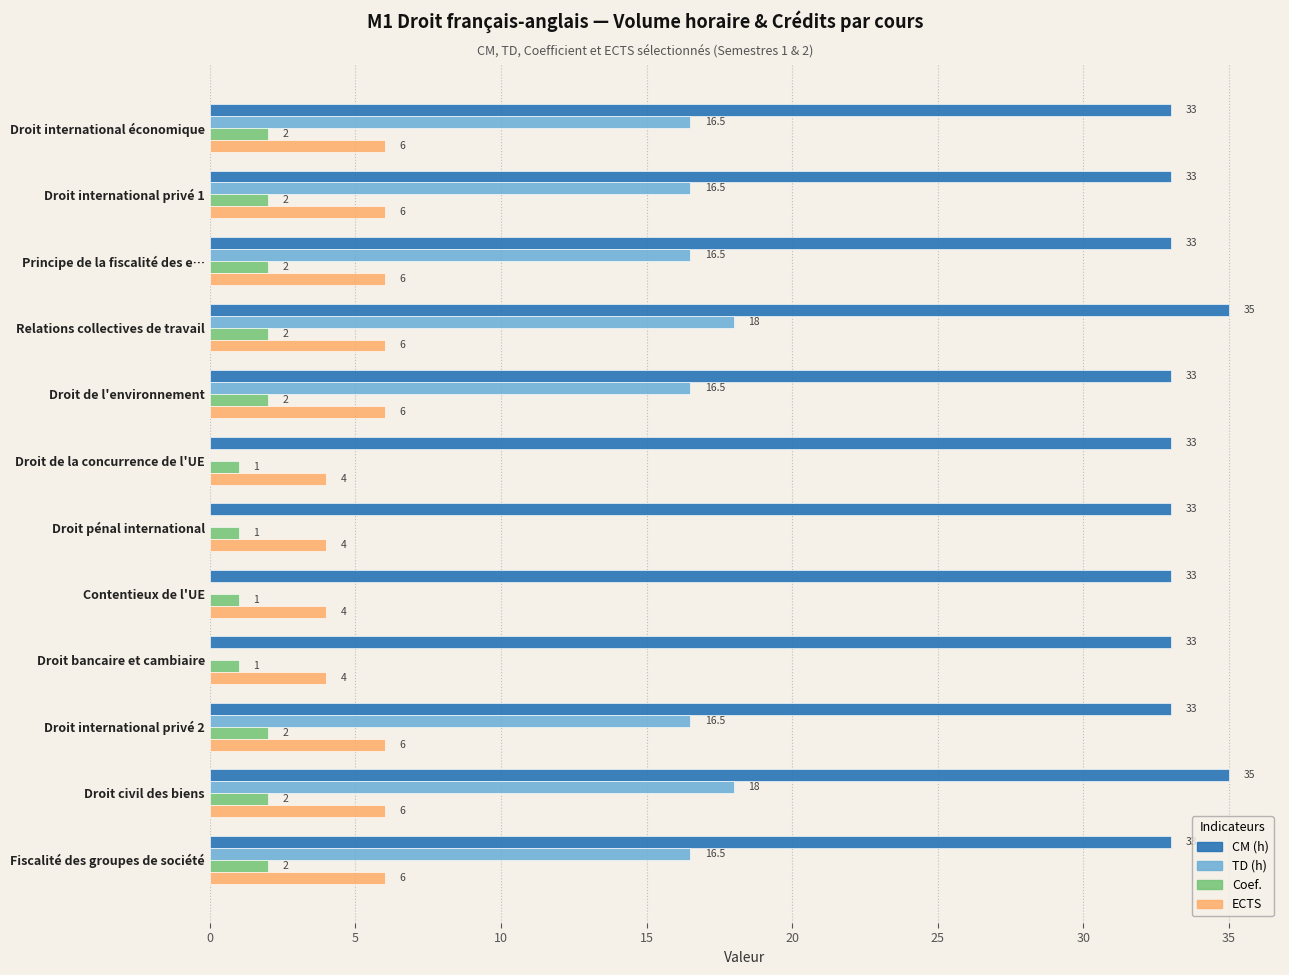

What is the sum of all Coef. values?

20.0